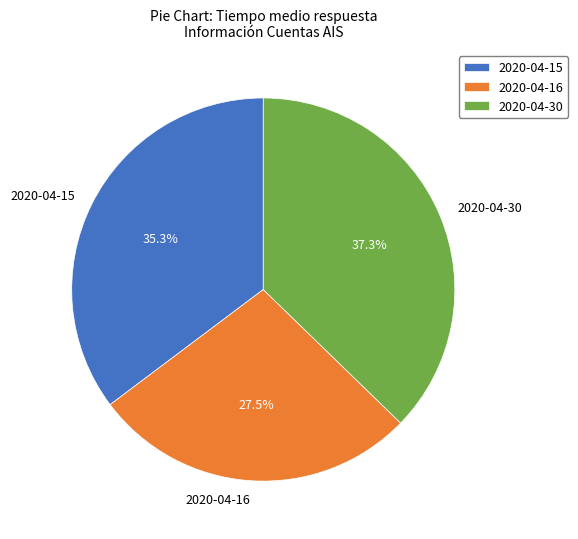

What is the ratio of the value at 2020-04-16 to the value at 2020-04-30?

0.7